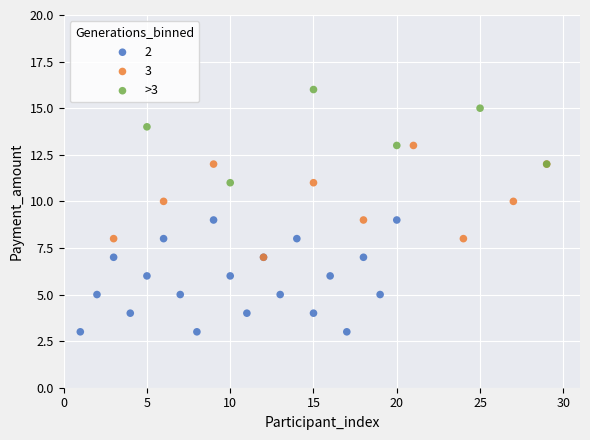

Which series reaches the maximum Y coordinate?

>3